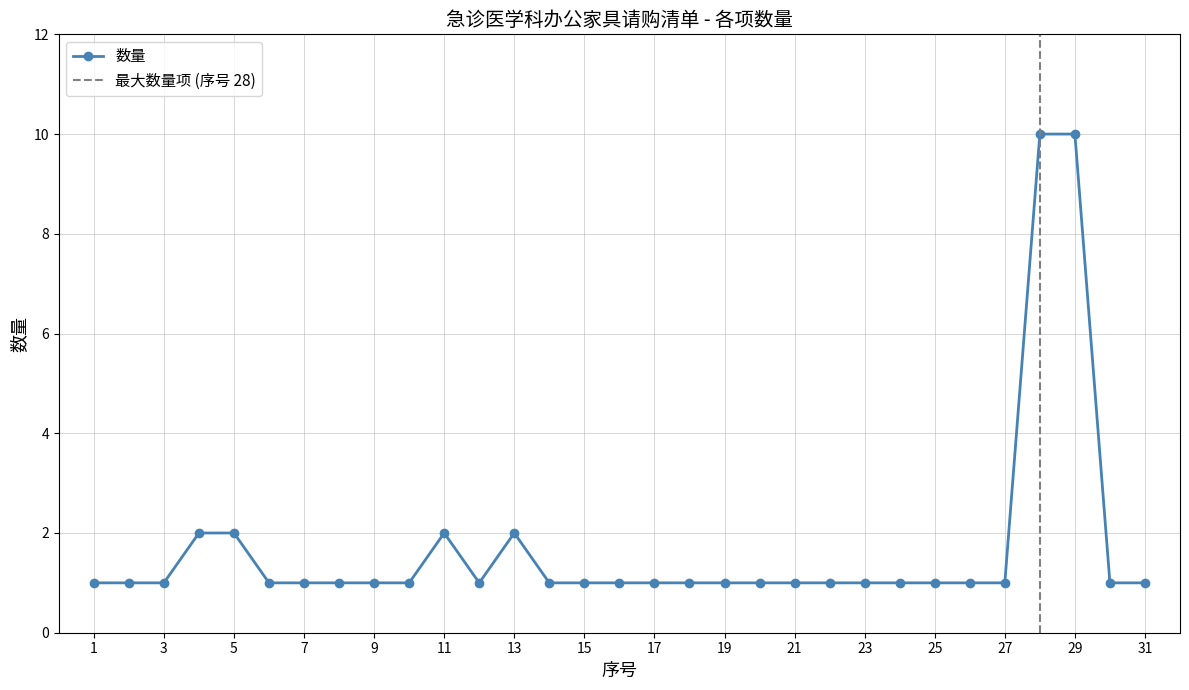

At which label is the value closest to 5?

4